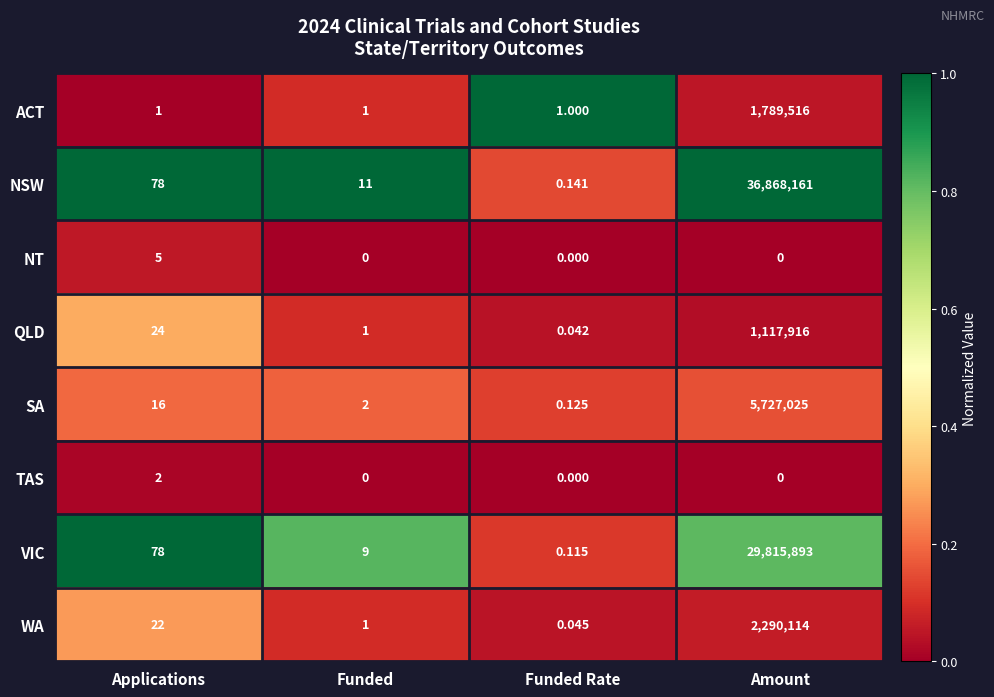

Which series has the largest range (max minus min)?

NSW